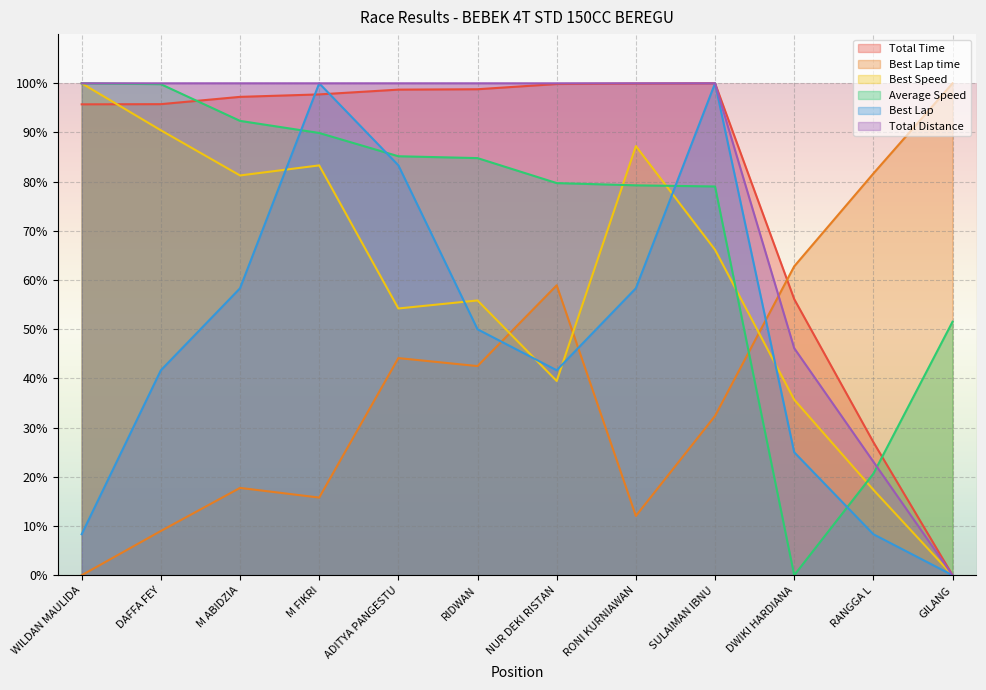

Which category has the lowest value in the Best Speed series?

GILANG